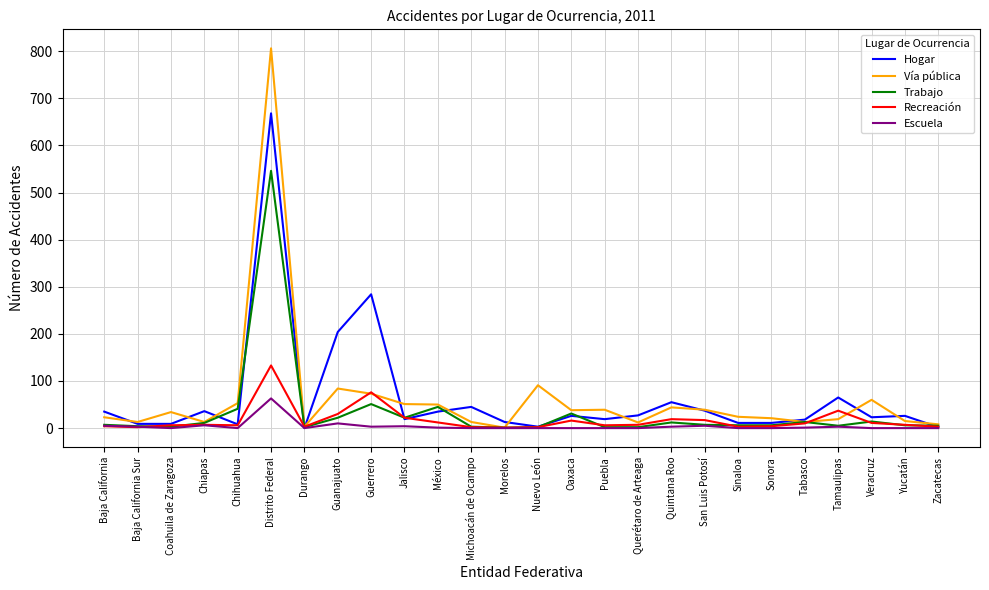

What is the maximum value for Trabajo?

546